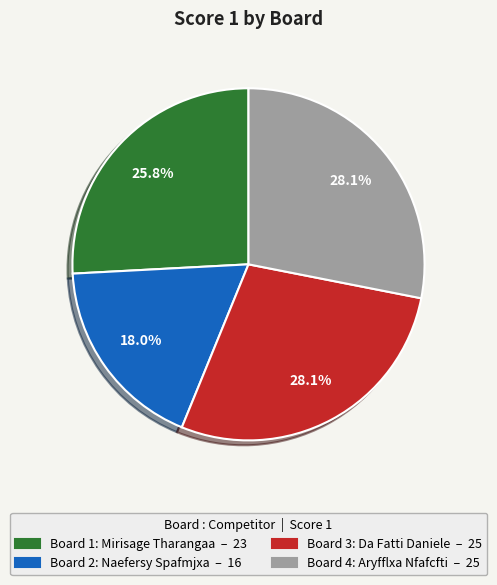

True or false: Board 2: Naefersy Spafmjxa accounts for 7% of the total.

False